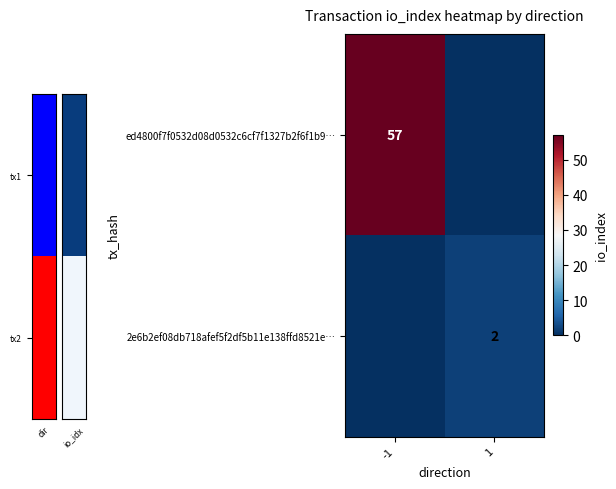

True or false: 2e6b2ef08db718afef5f2df5b11e138ffd8521e… has a value of 1 at 1.

False